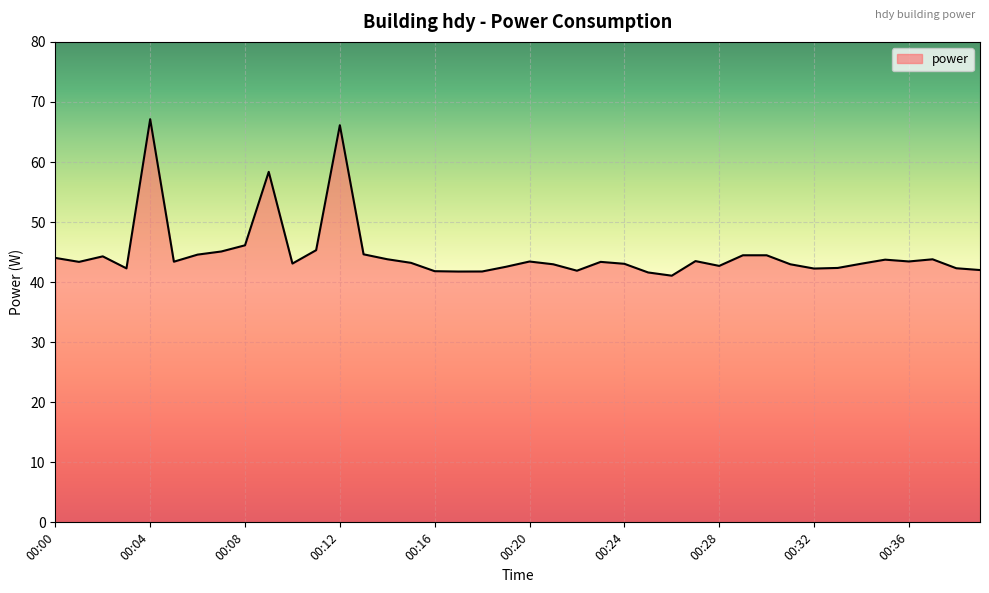

What is the minimum value shown in the chart?

41.1